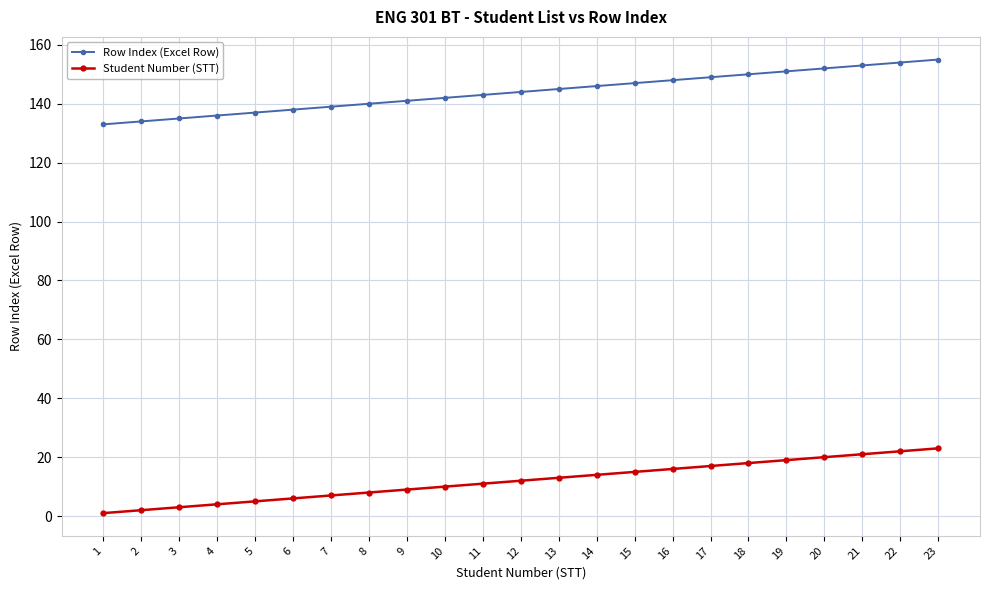

Reading left to right, list all the values displayed in this chart.

Row Index (Excel Row): 133	134	135	136	137	138	139	140	141	142	143	144	145	146	147	148	149	150	151	152	153	154	155
Student Number (STT): 1	2	3	4	5	6	7	8	9	10	11	12	13	14	15	16	17	18	19	20	21	22	23